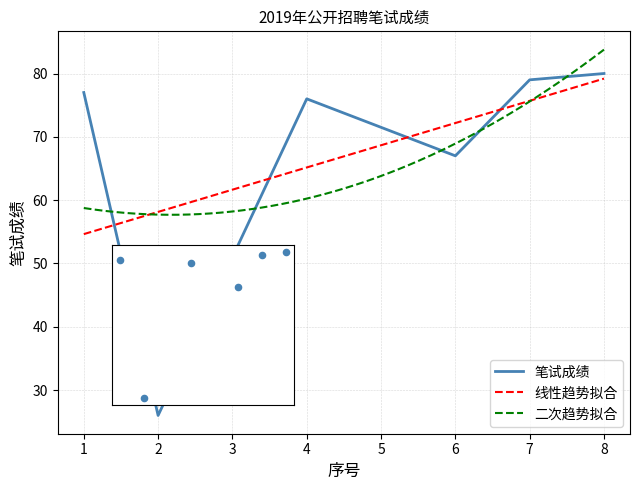

Which has a higher value, 6 or 7?

7